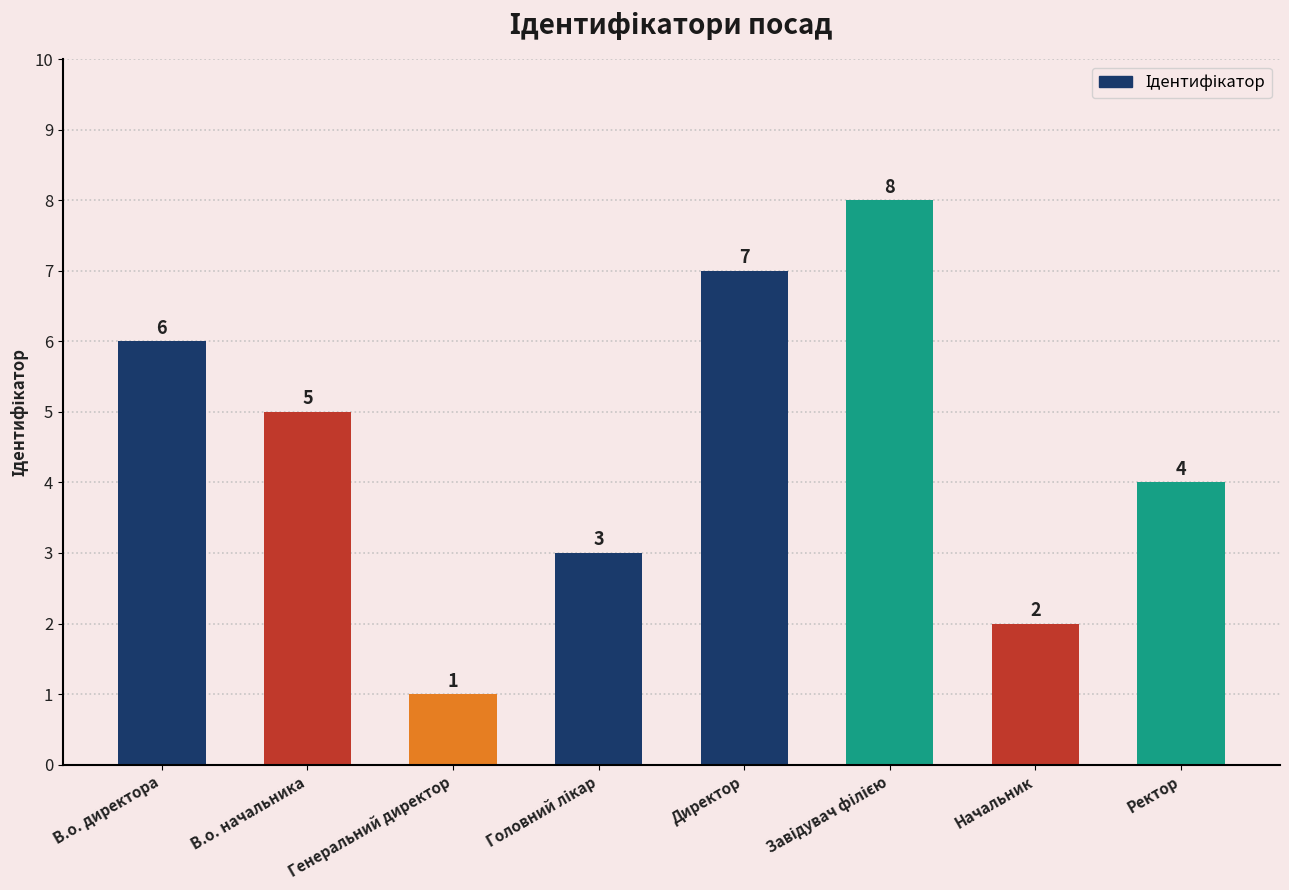

Approximately how many times larger is the value at Директор compared to Начальник?

3.5